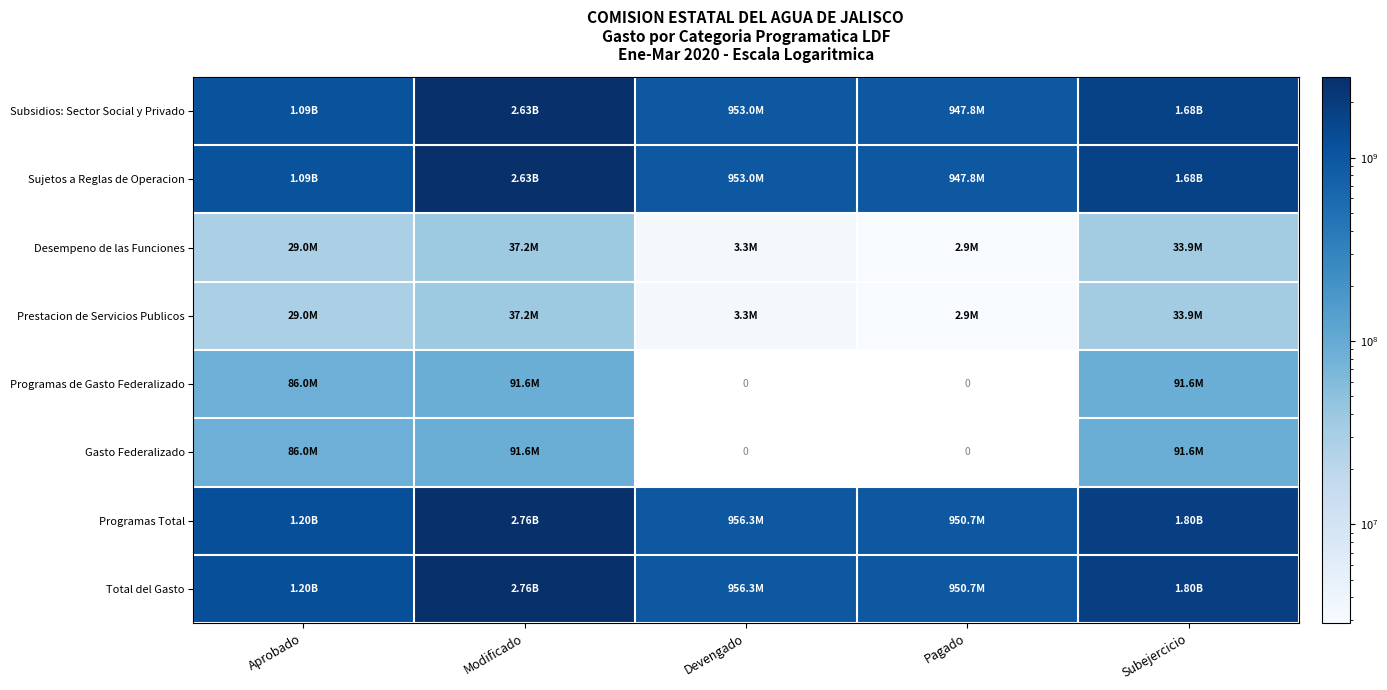

The value of Programas de Gasto Federalizado at Modificado is 49380040.7. True or false?

False